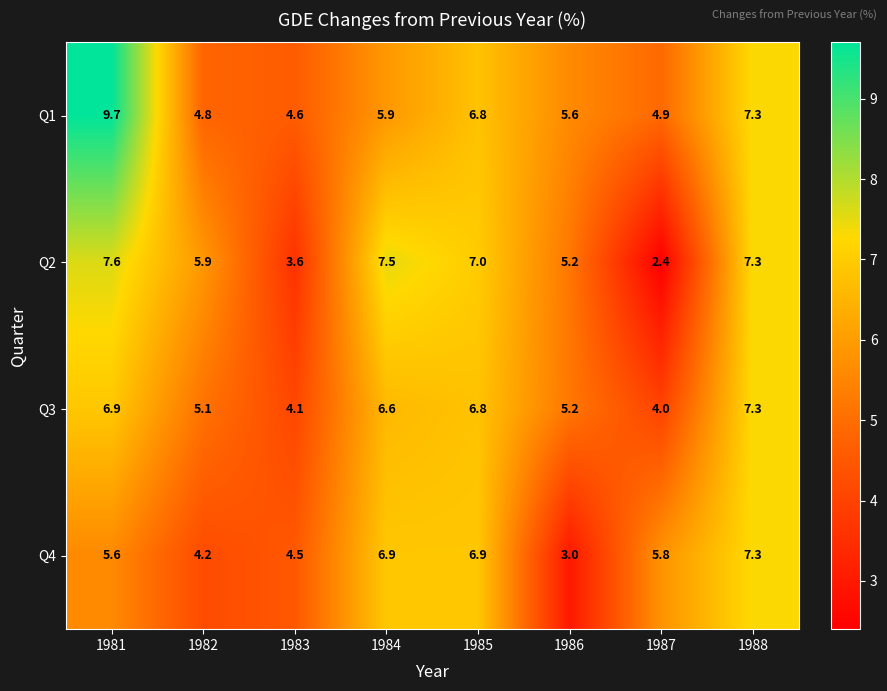

True or false: Q1 has a value of 1.5 at 1984.

False